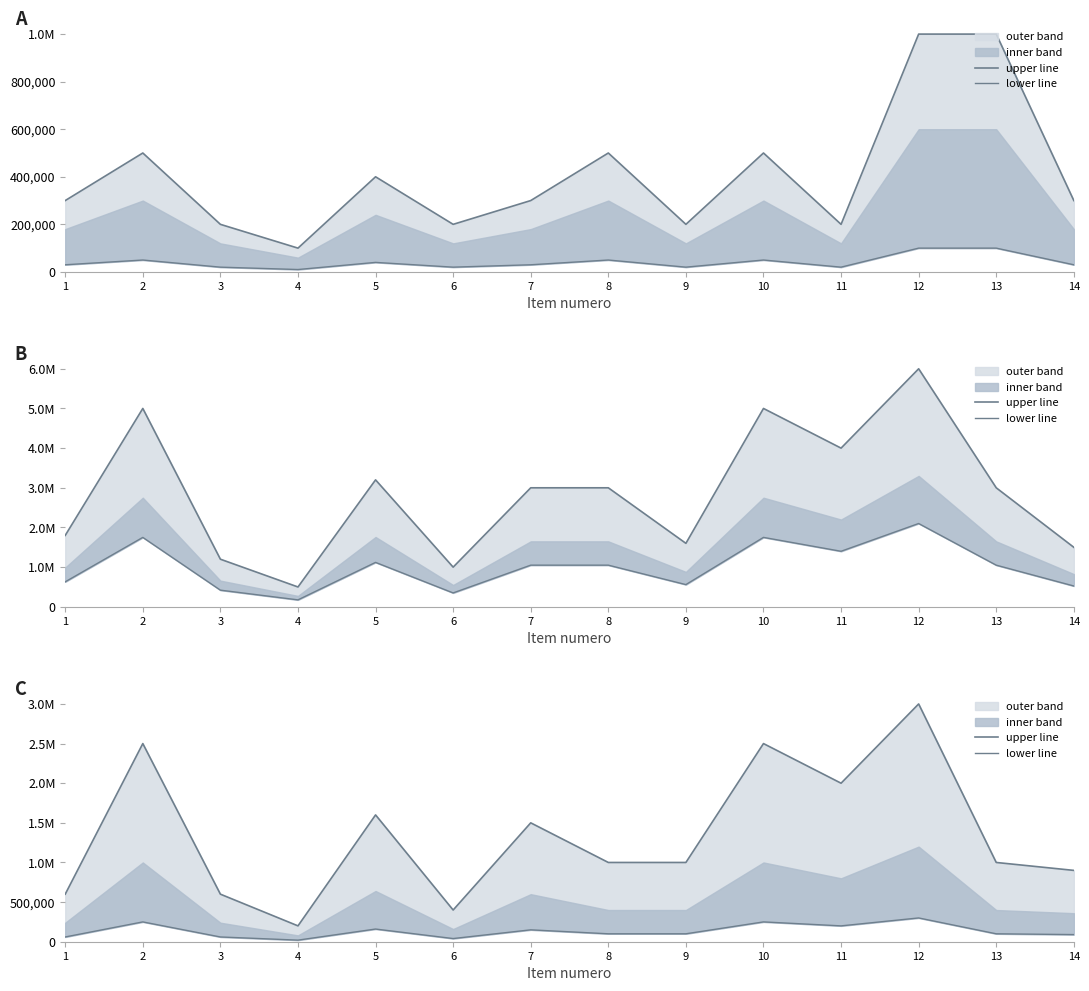

What is the difference between the maximum and minimum values in the upper line series?

2800000